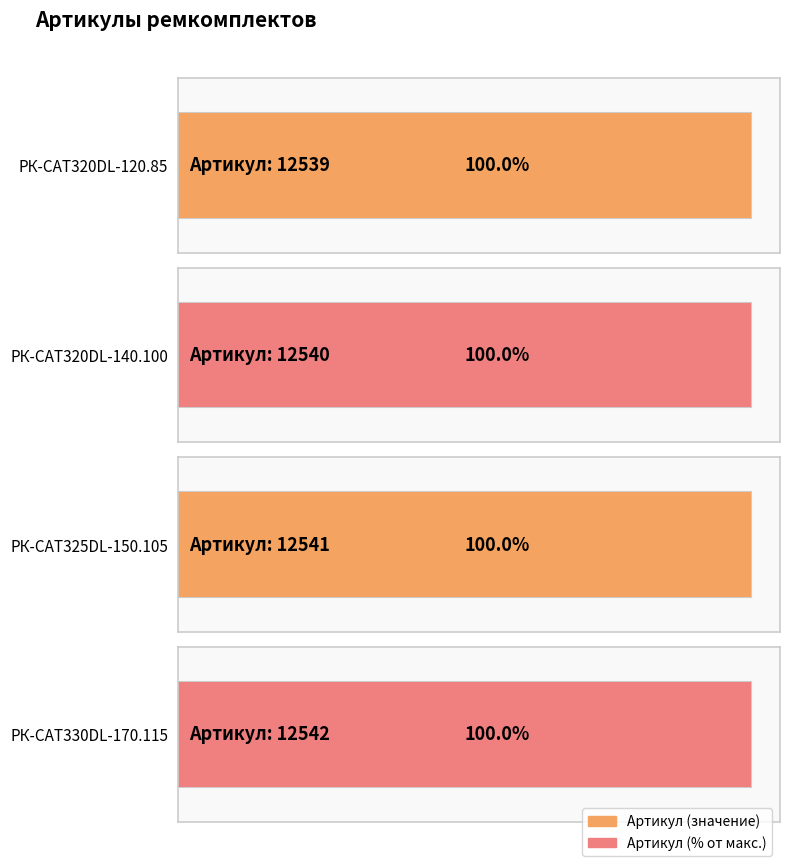

How many data points are less than 12541?

2